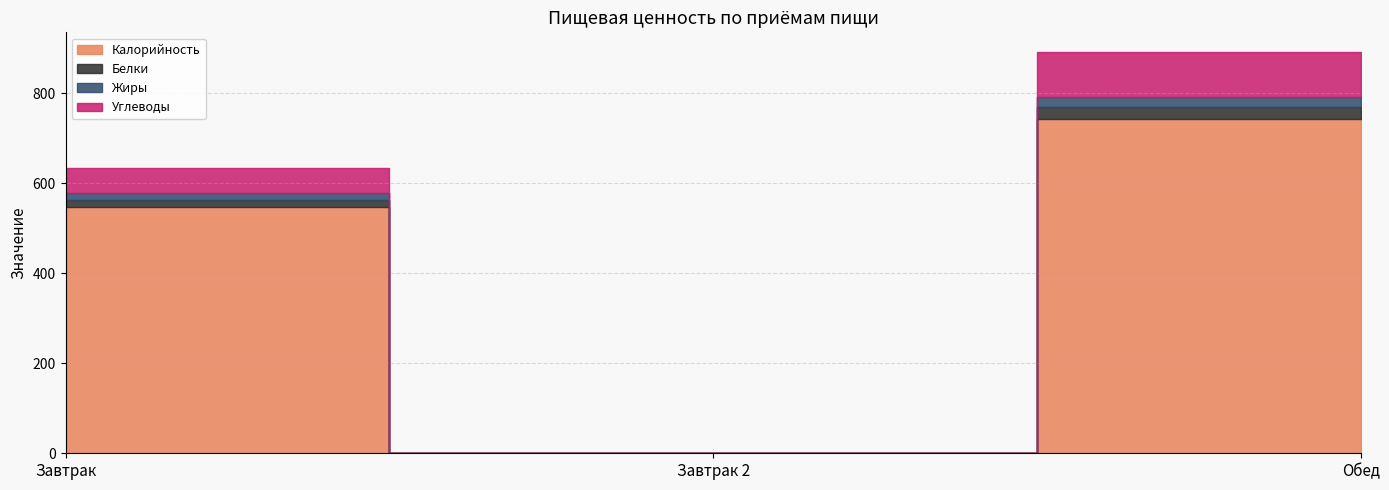

What is the average value of the Белки series?

13.7